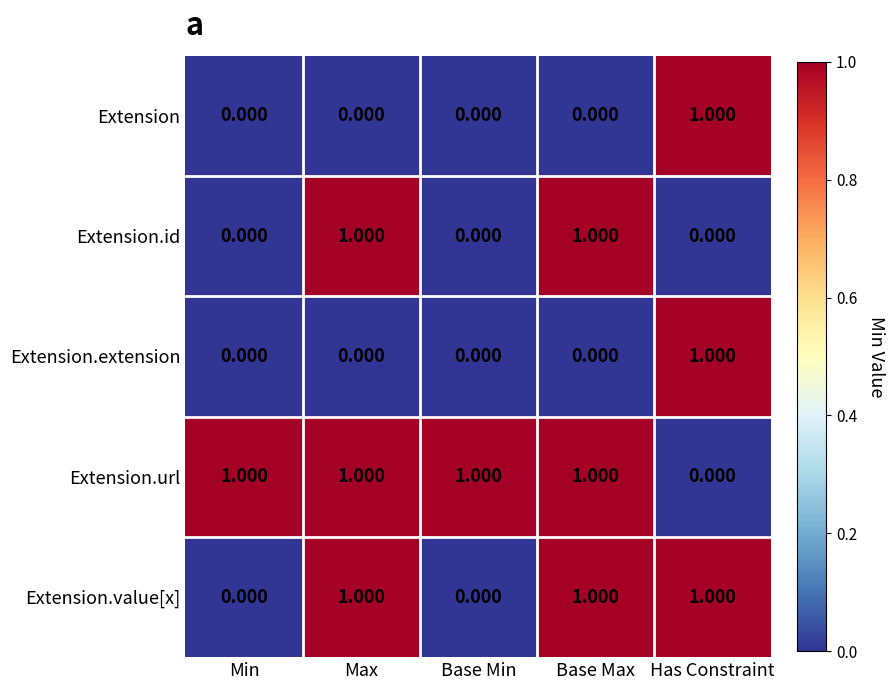

How many data points does each series have?

5